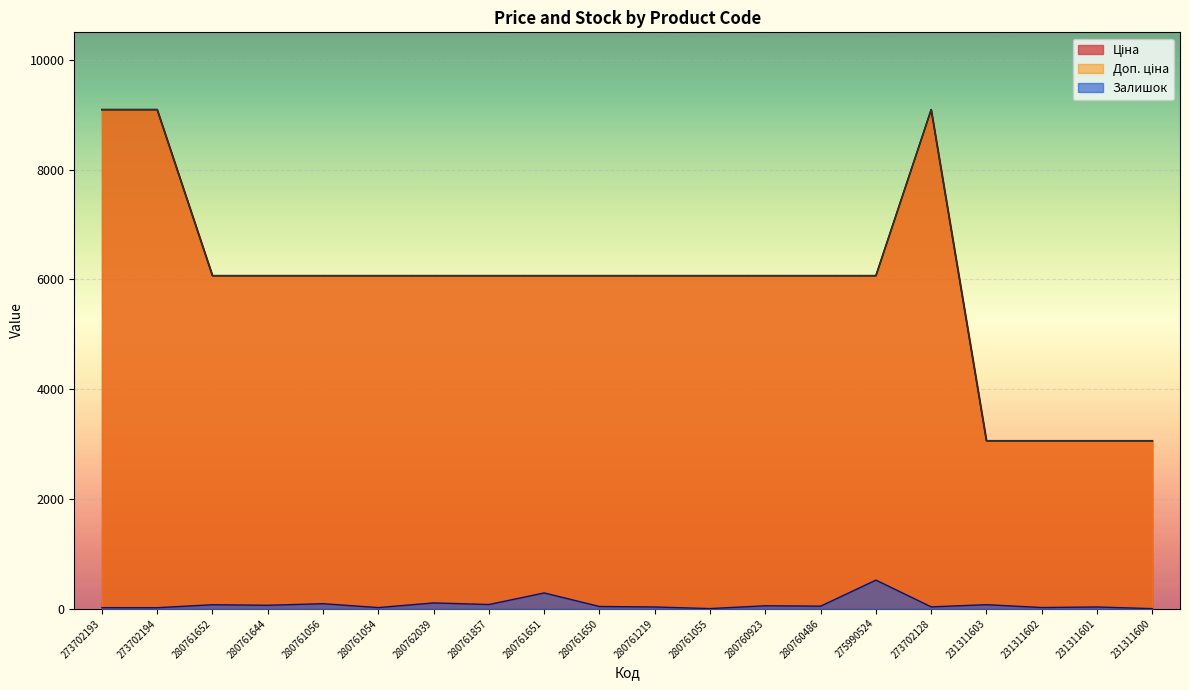

Which series has the widest spread of values?

Ціна